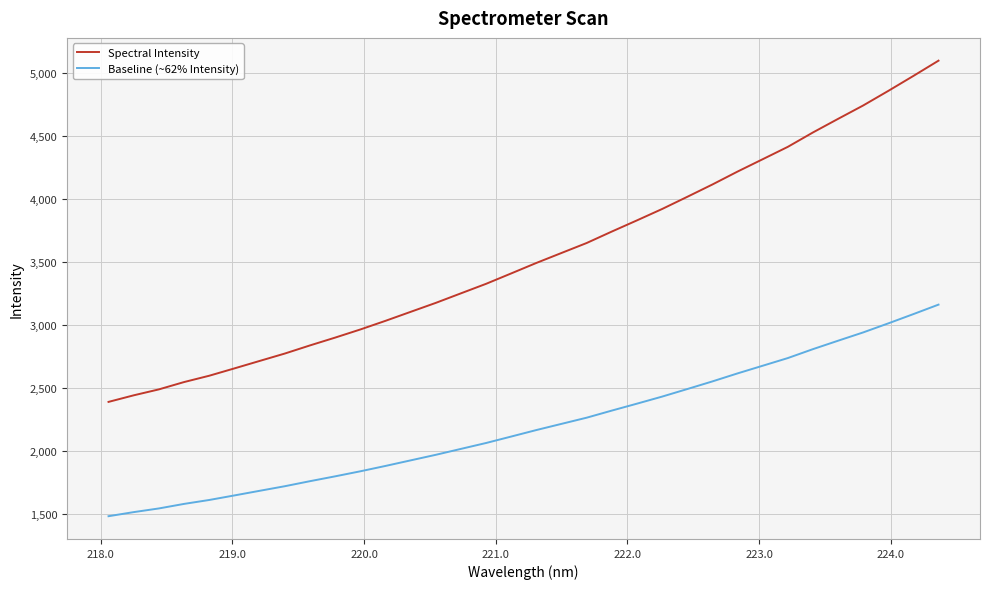

What is the smallest value displayed?

1480.0